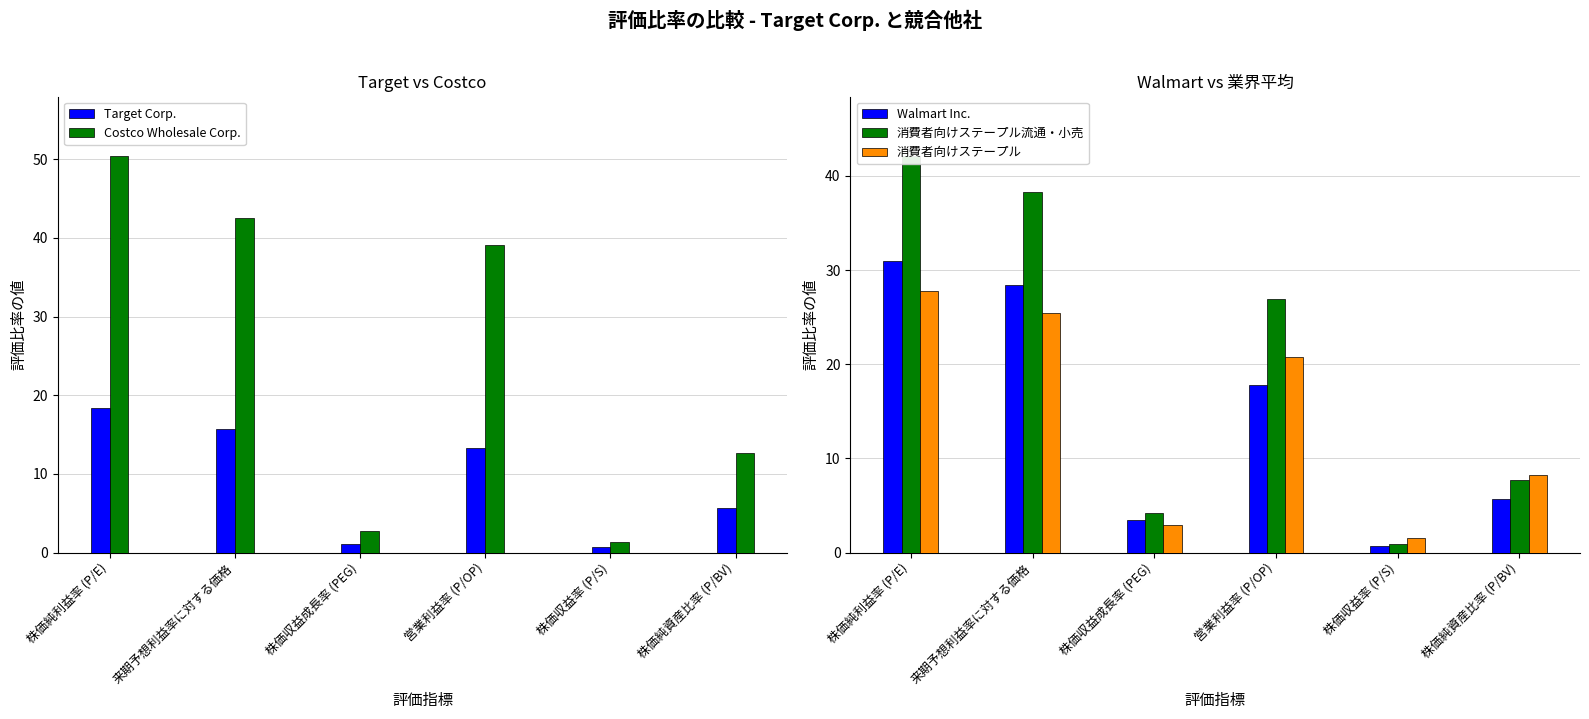

The 消費者向けステープル流通・小売 series shows 7.7 at 株価純資産比率 (P/BV). True or false?

True